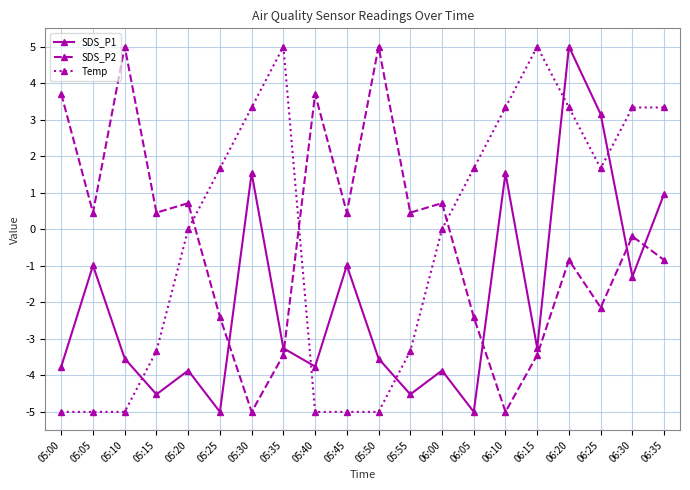

At which label does Temp first exceed 1?

05:25